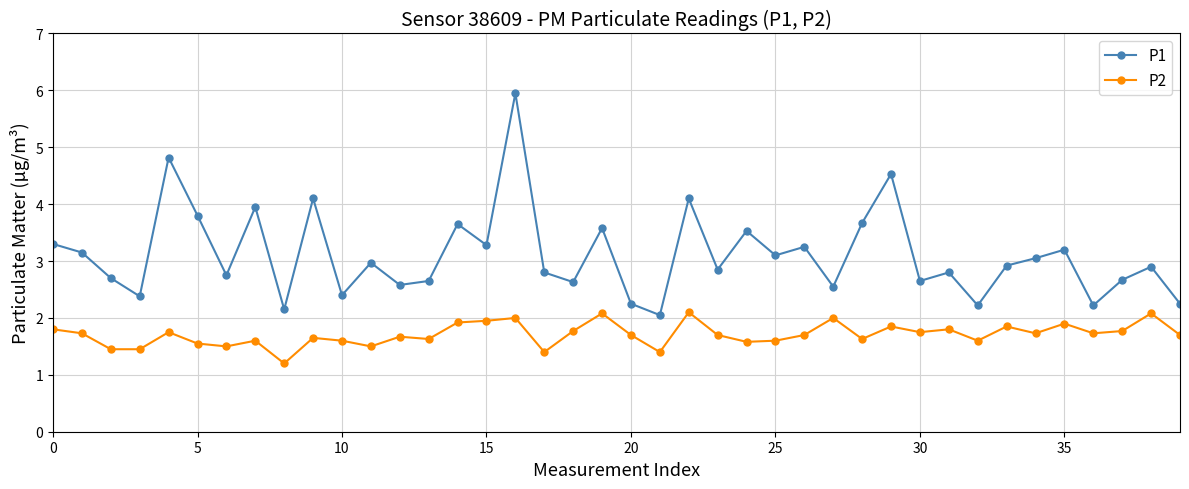

Rank the series by their average value, from lowest to highest.

P2, P1